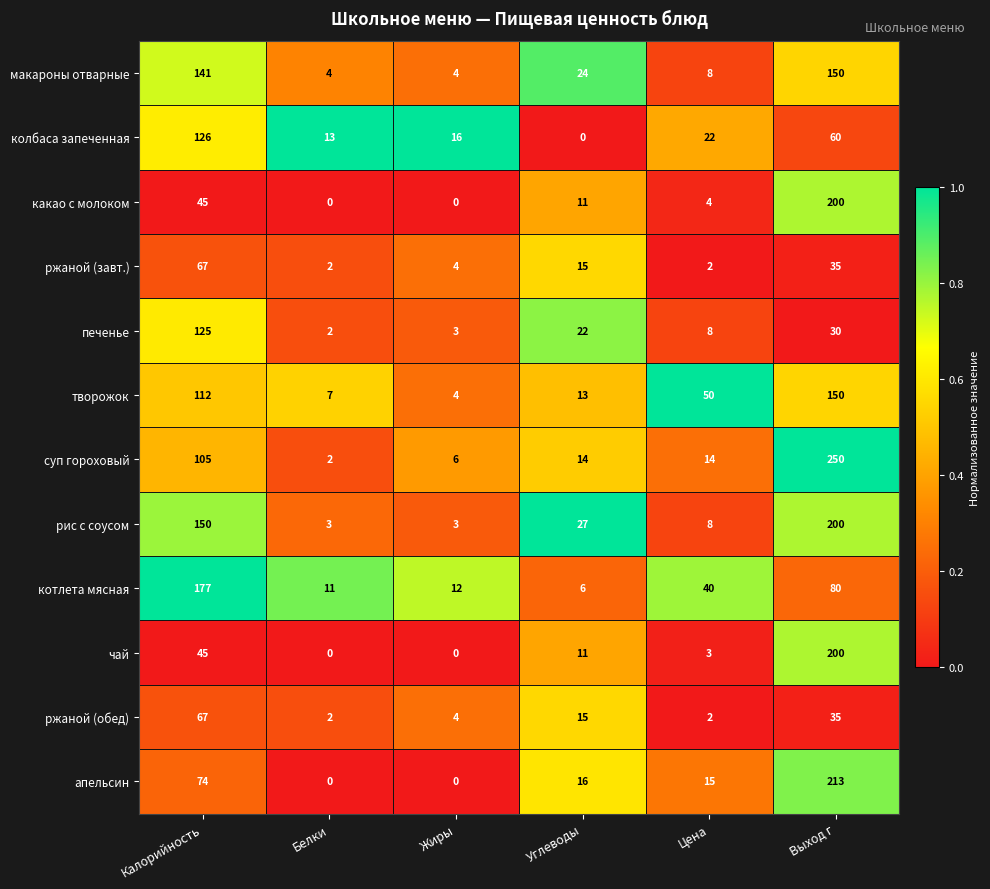

What is the difference between the second highest and minimum values in the колбаса запеченная series?

60